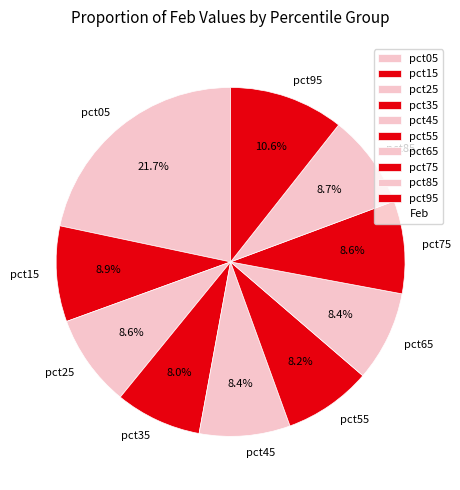

To the nearest percent, what is the average slice percentage?

10%